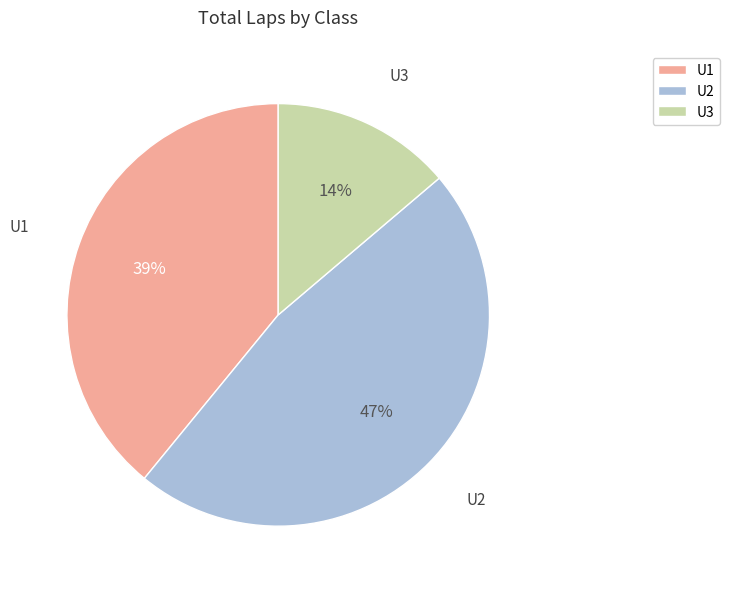

Rank the categories by value from highest to lowest.

U2, U1, U3